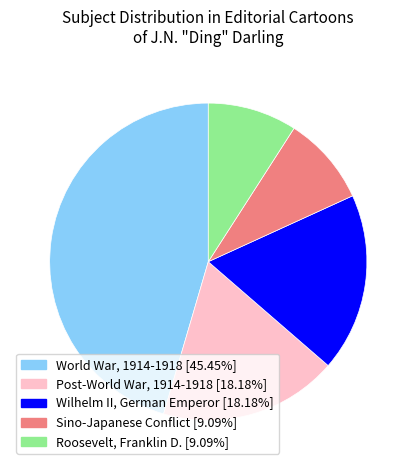

Approximately how many times larger is the value at Wilhelm II, German Emperor [18.18%] compared to Sino-Japanese Conflict [9.09%]?

2.0